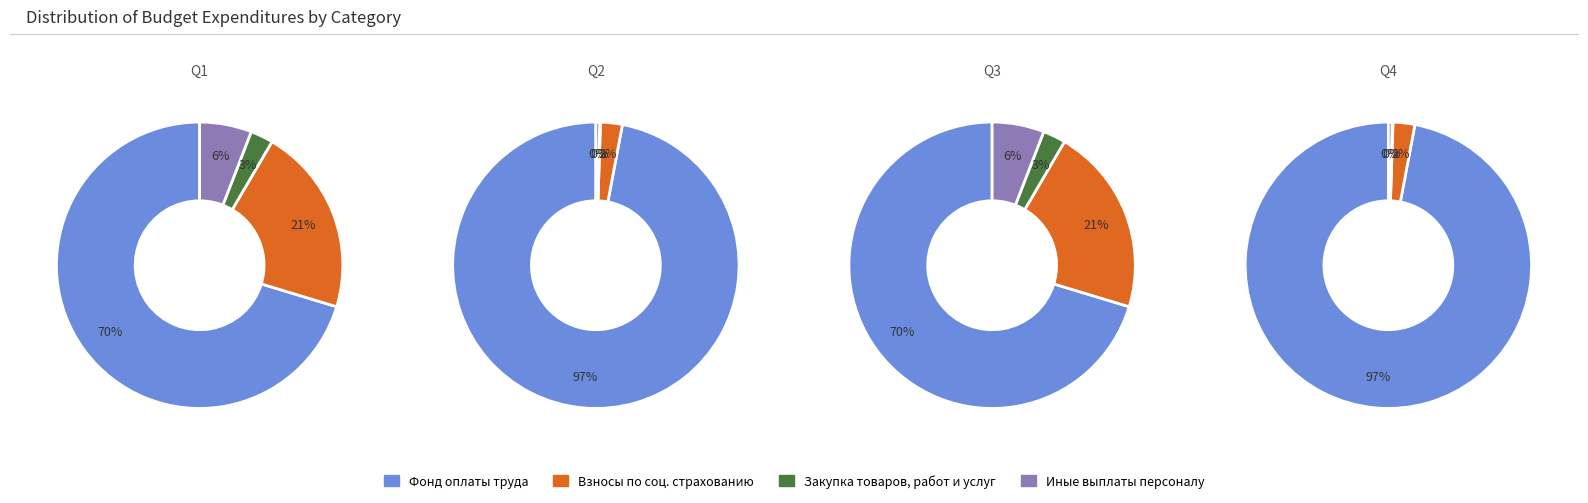

Which slice is the largest?

1